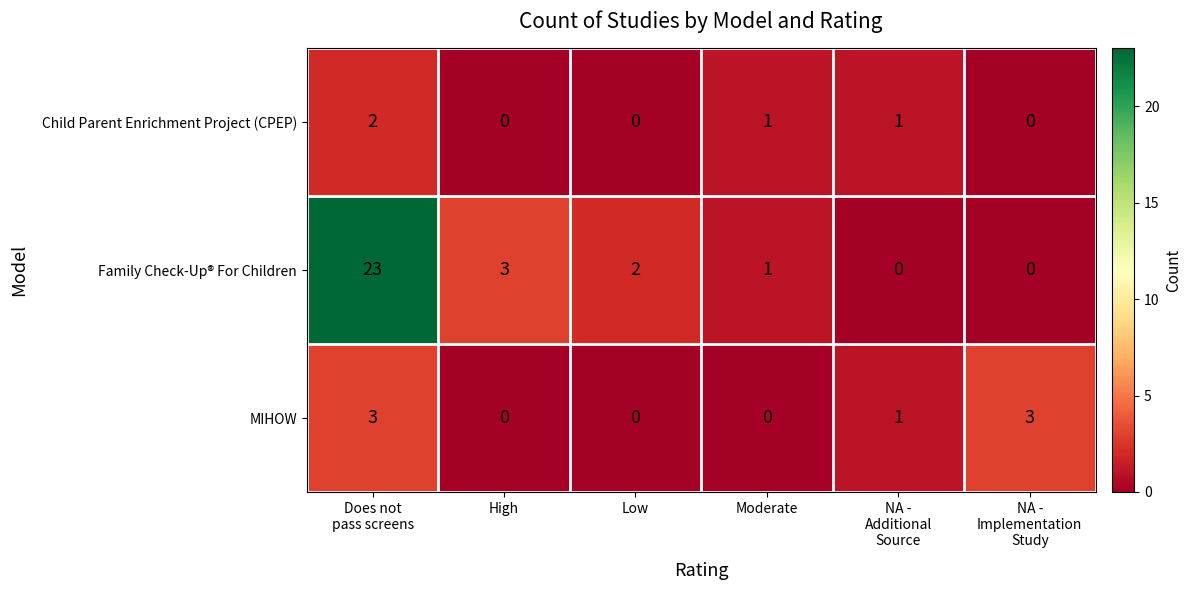

How many series are shown in this chart?

3